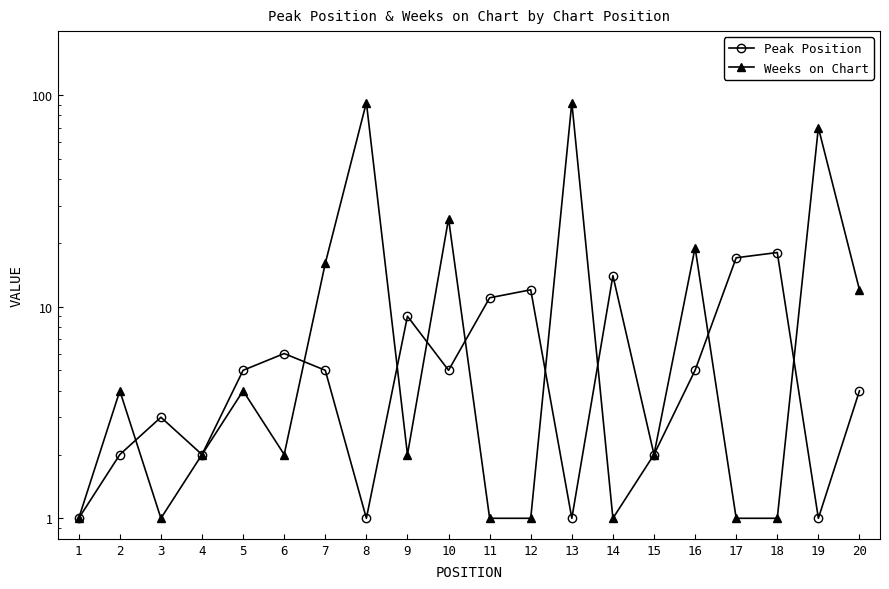

What is the sum of all Weeks on Chart values?

350